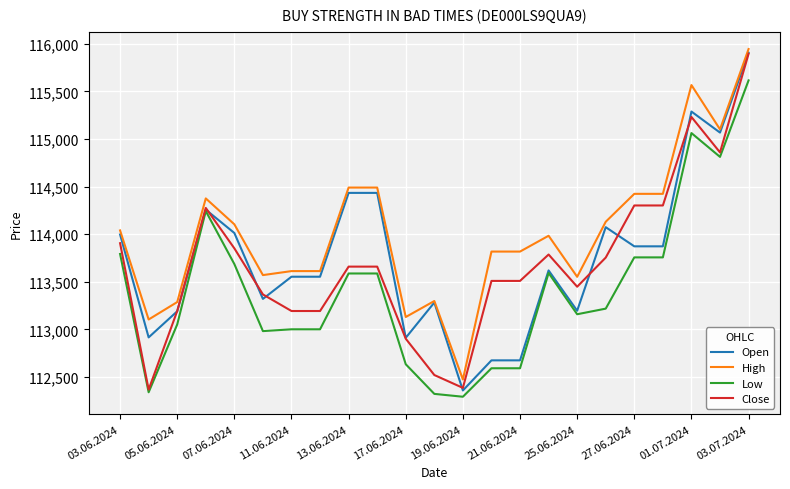

True or false: High and Low cross at least once.

False